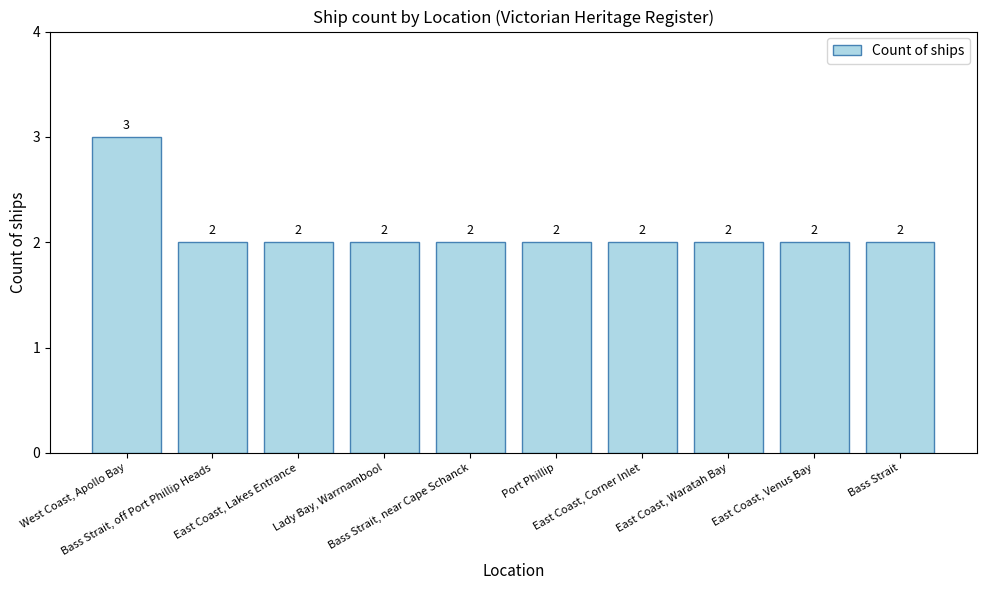

Count the values in the range 2 to 3.

10